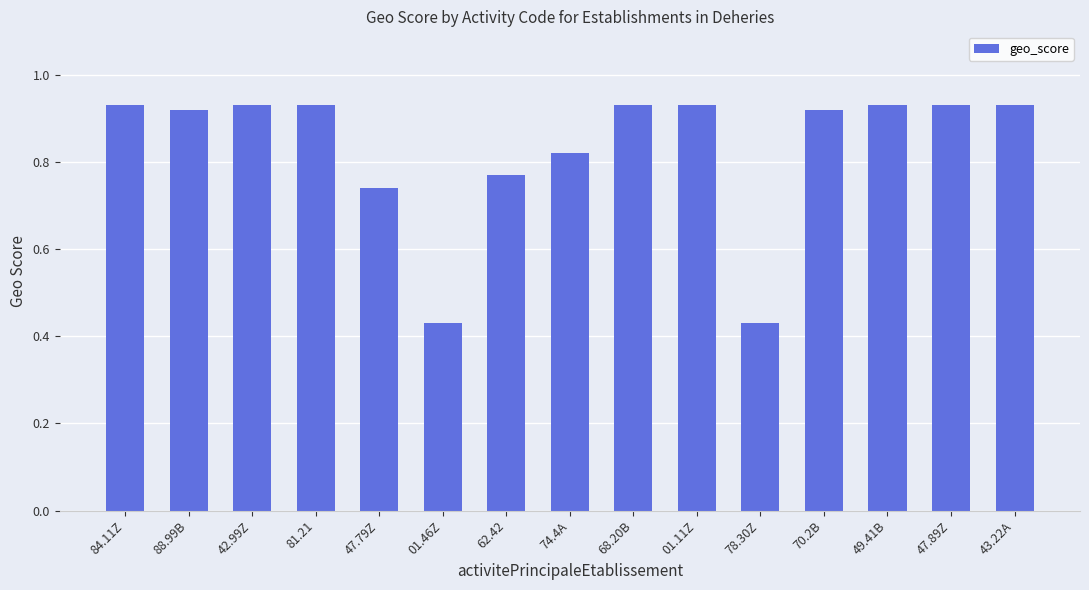

How many bars are there in total?

15